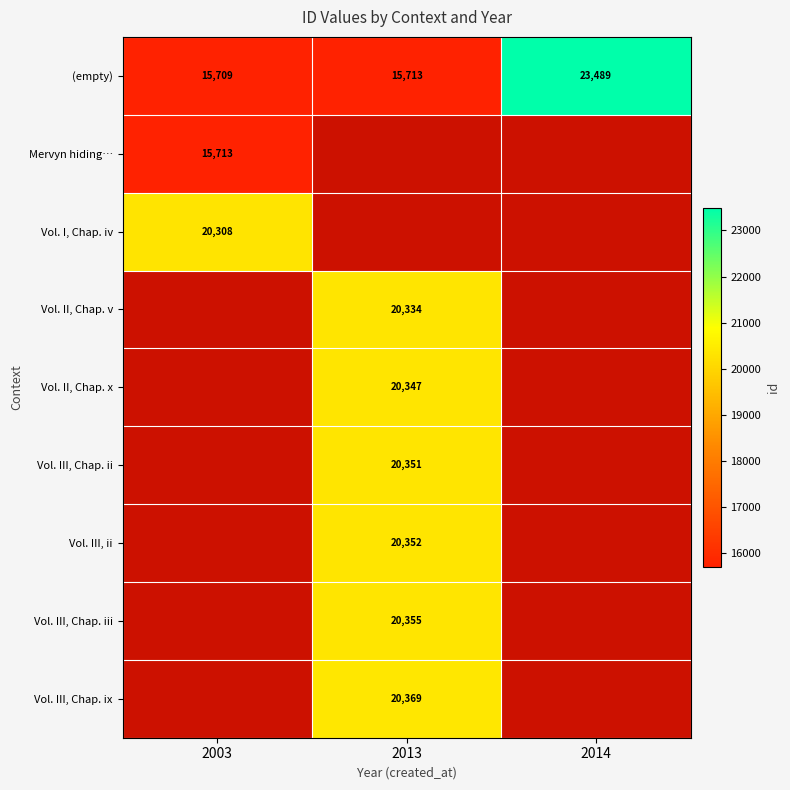

What is the maximum value shown in the chart?

23489.0